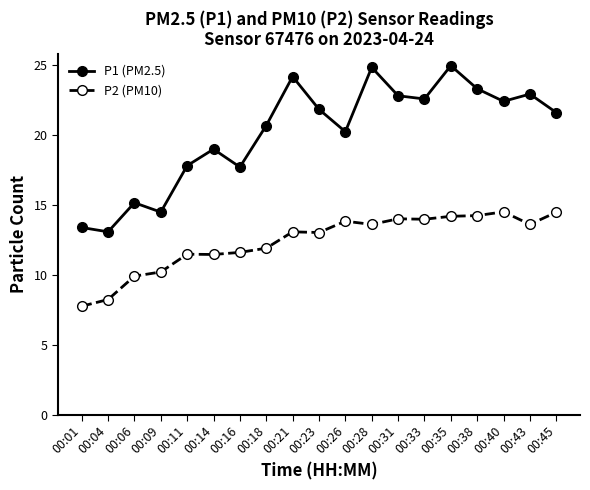

How many lines are shown in the chart?

2